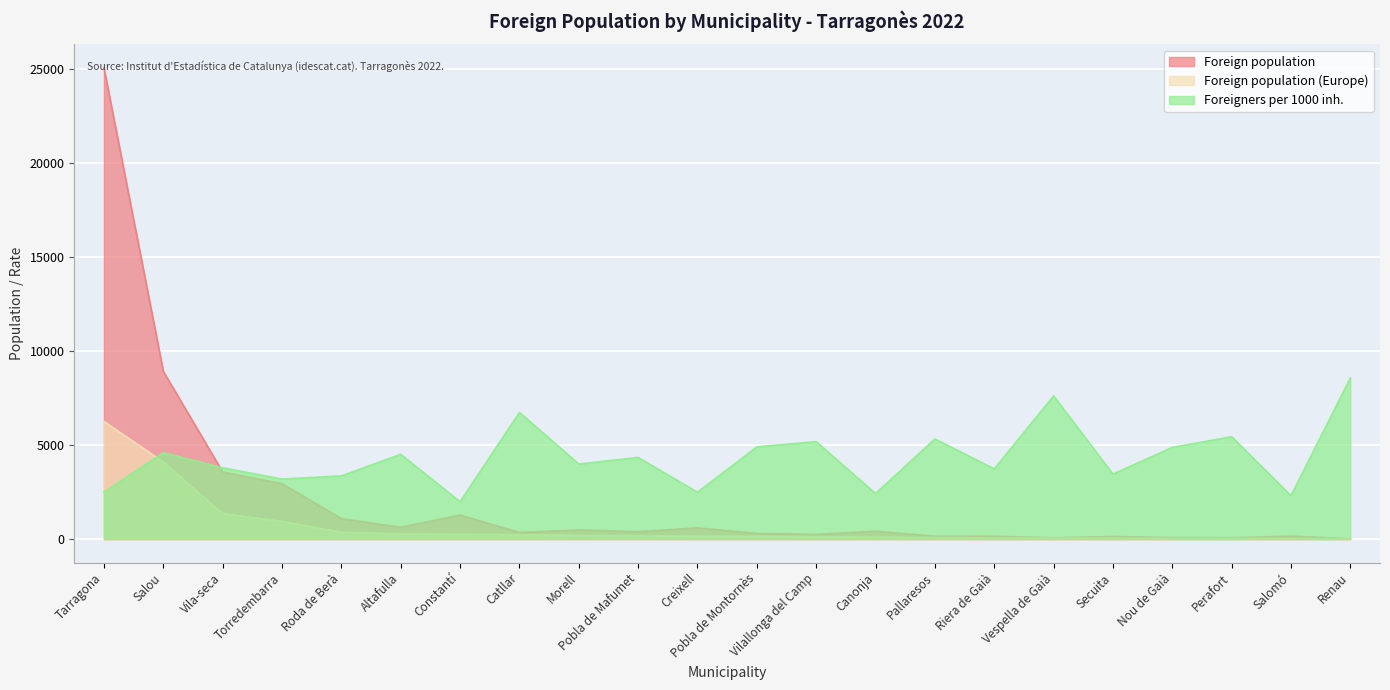

What is the label of the 18th point from the right?

Roda de Berà